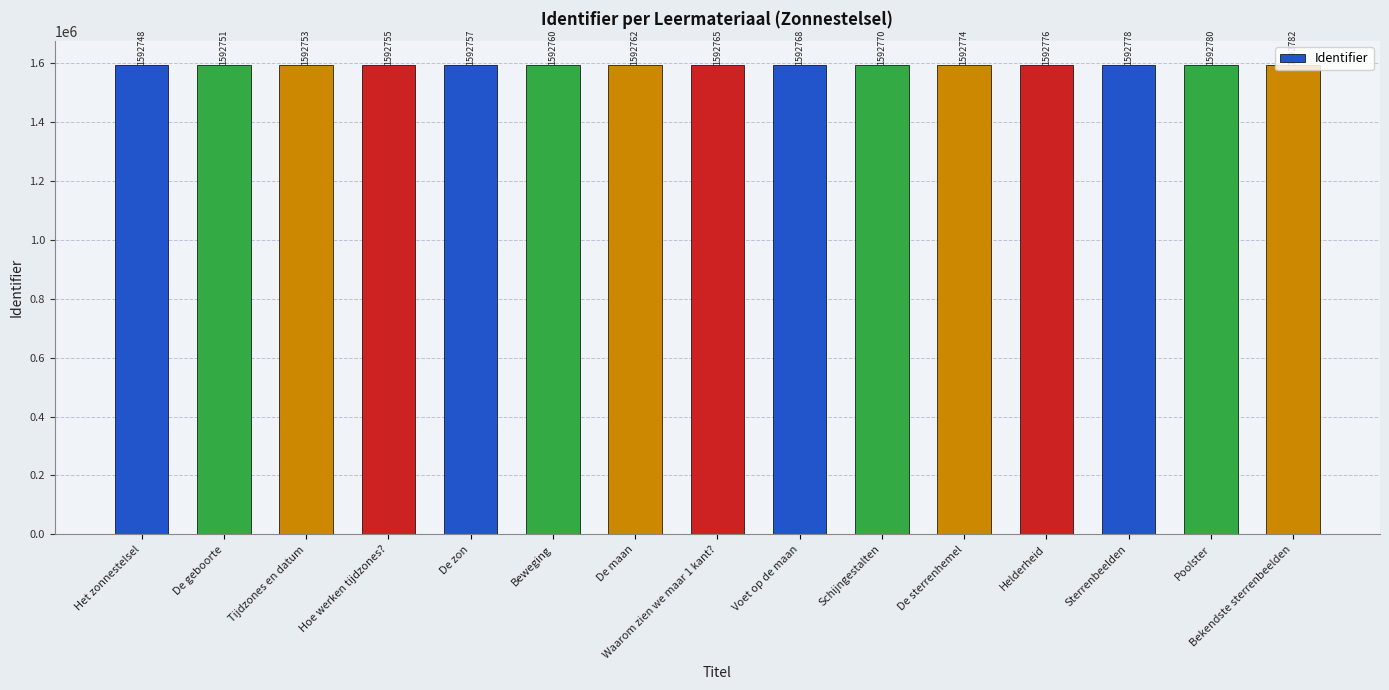

Read the value at De sterrenhemel.

1592774